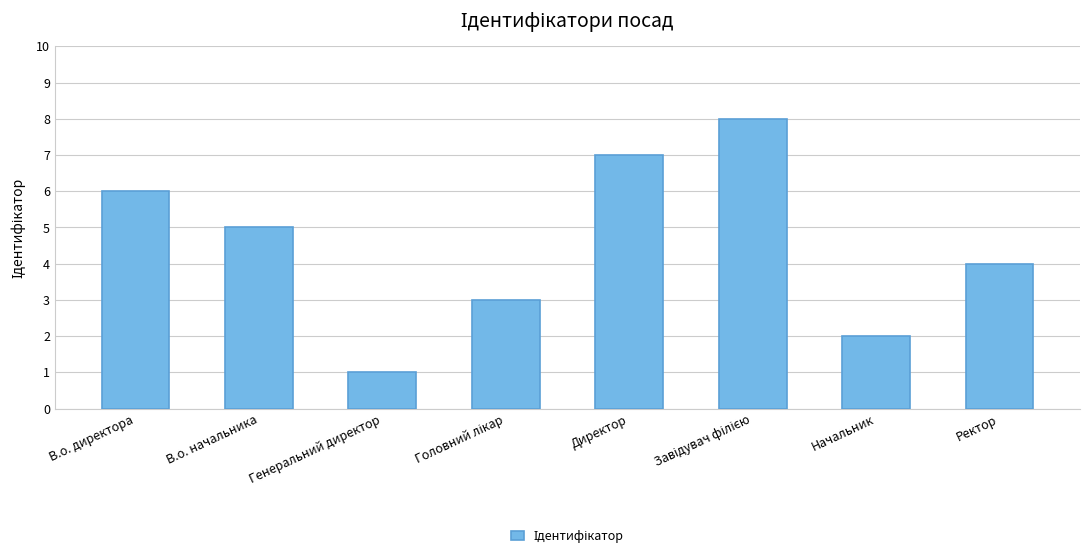

Approximately how many times larger is the value at Ректор compared to В.о. начальника?

0.8